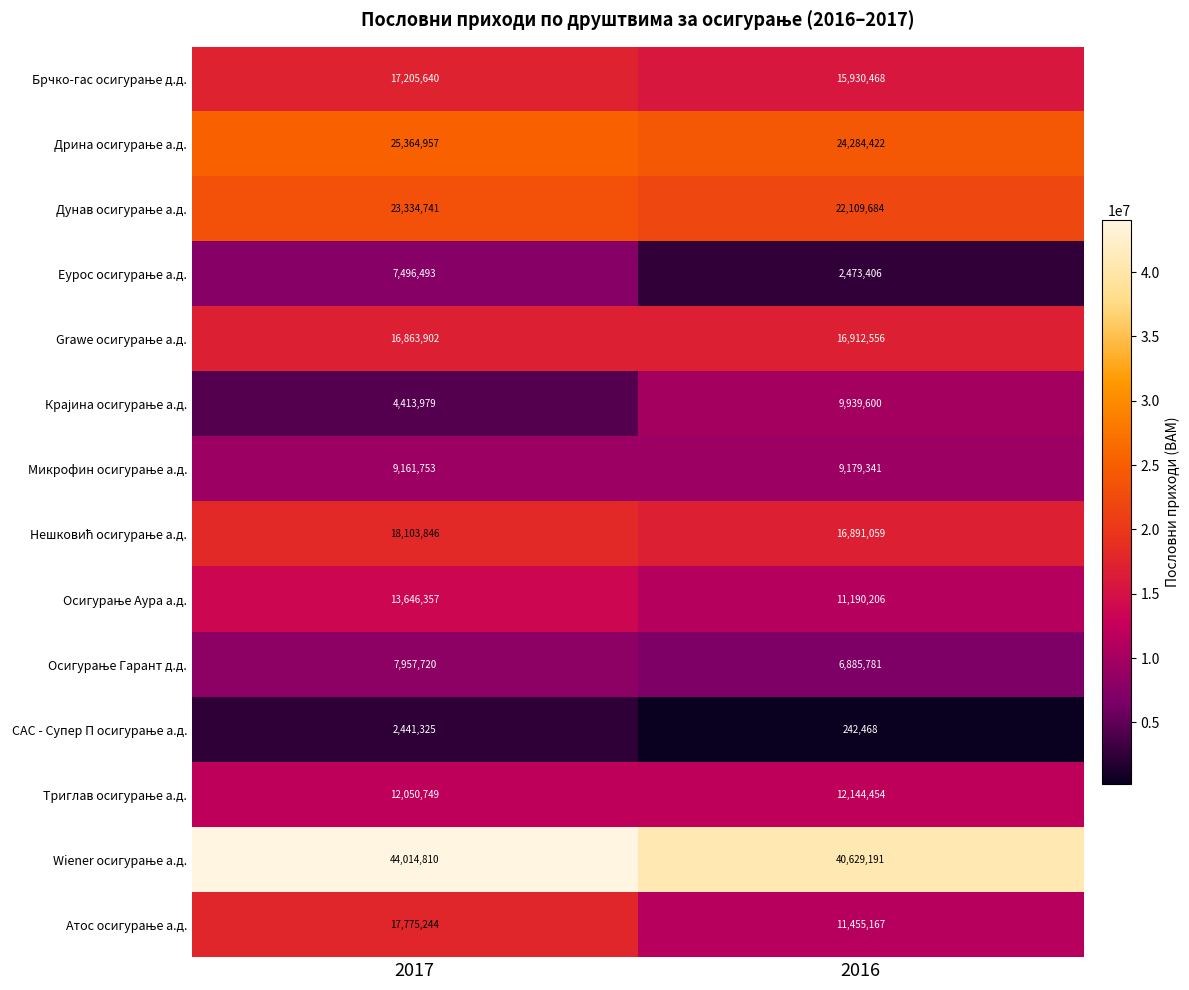

What is the total value across all series at 2016?

200267803